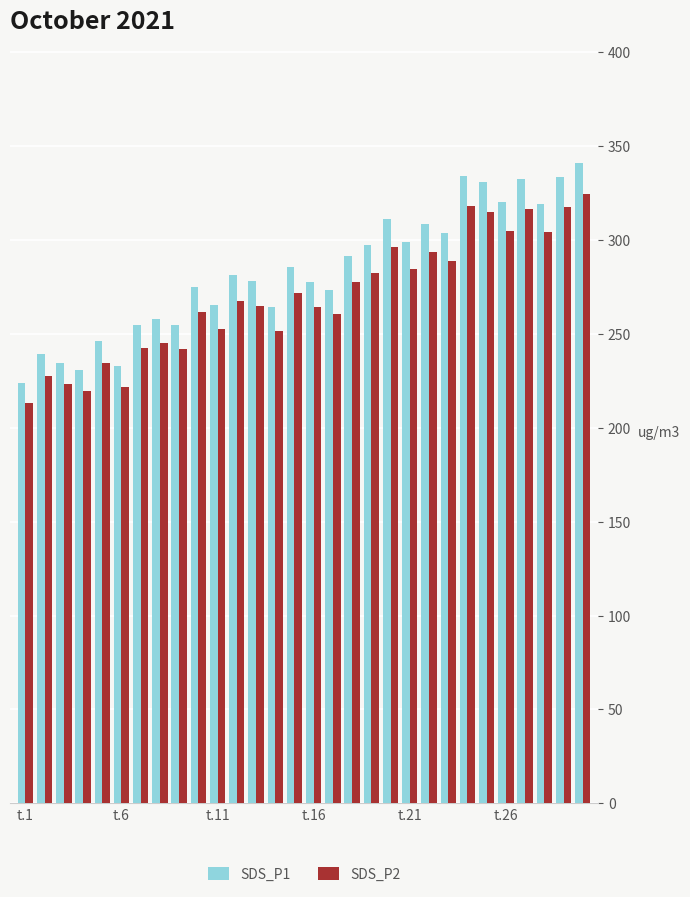

What is the difference between the maximum and minimum values in the SDS_P2 series?

111.8